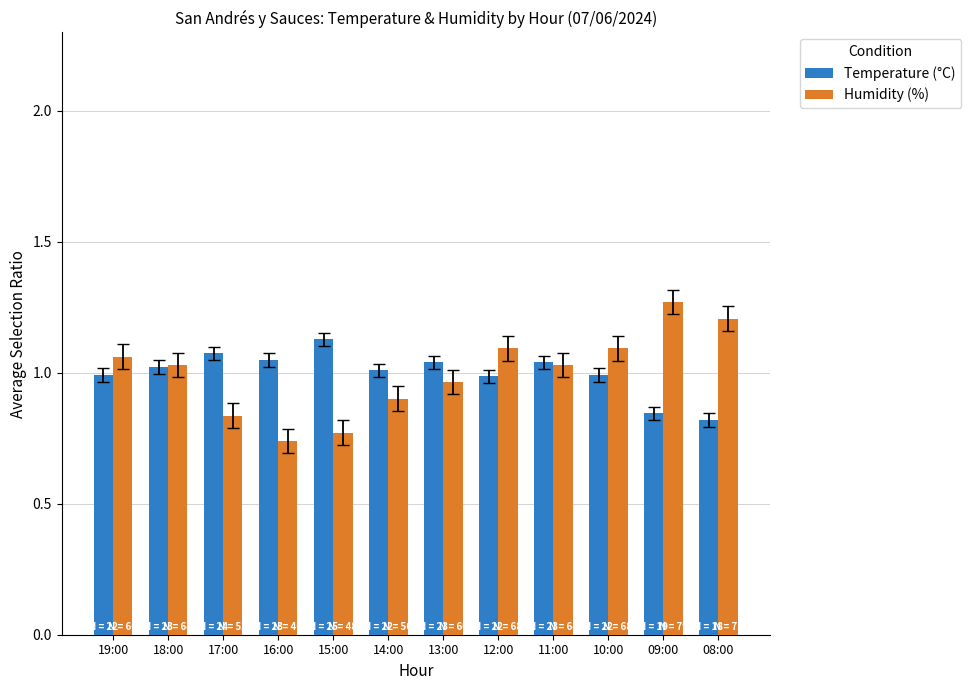

At which label does Humidity (%) reach its minimum?

16:00